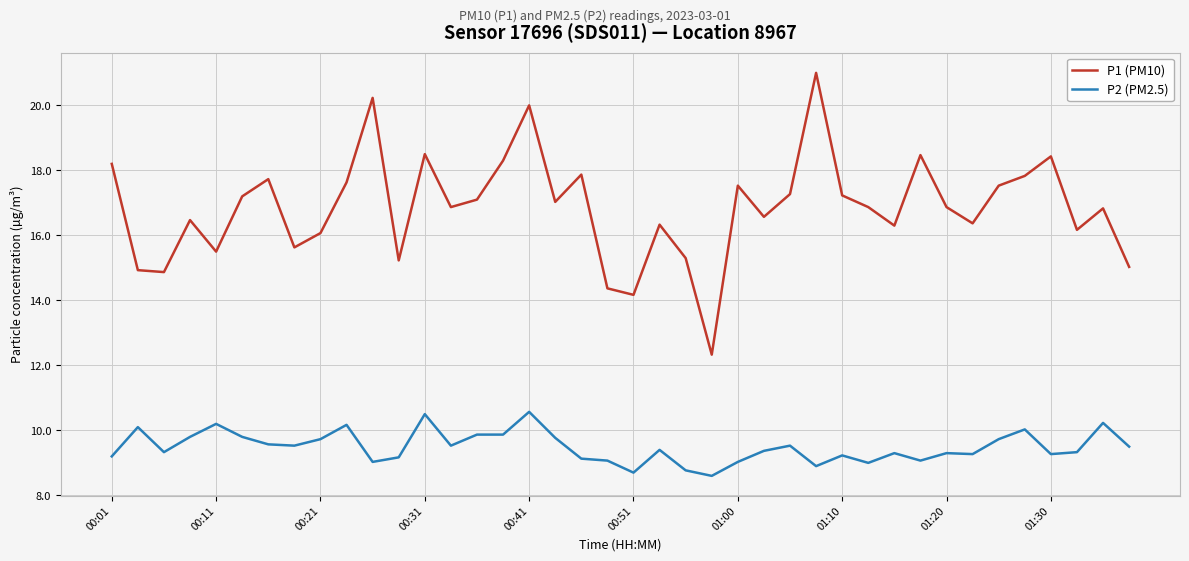

At how many categories does at least one series exceed 10?

40